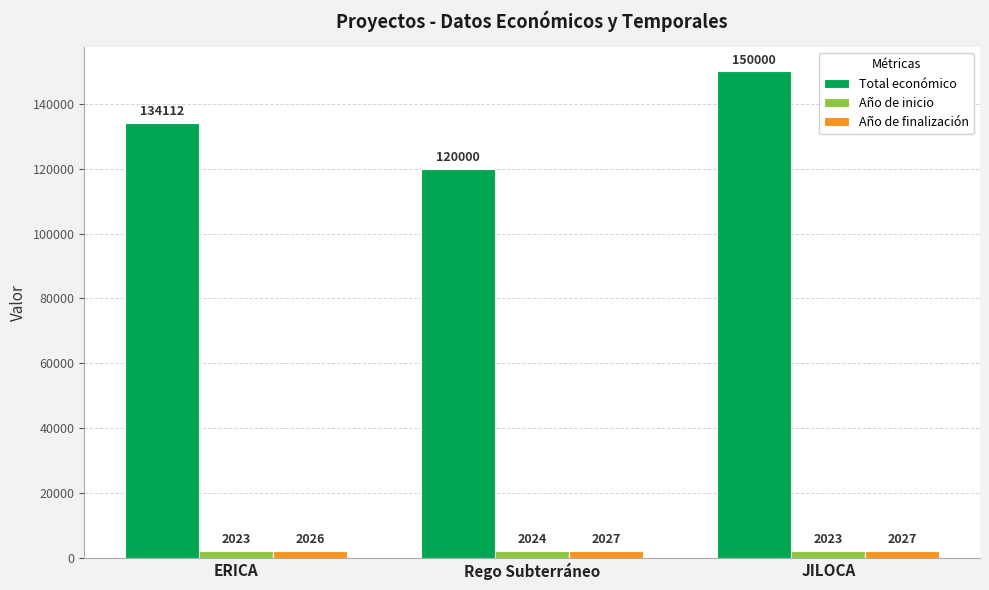

Reading left to right, transcribe all the data shown in this chart.

Total económico: 134112	120000	150000
Año de inicio: 2023	2024	2023
Año de finalización: 2026	2027	2027